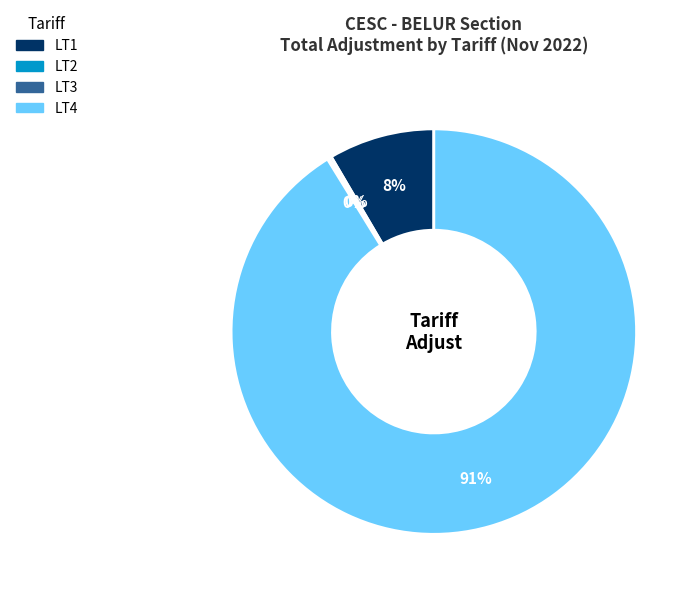

Is there any slice that represents more than half of the pie?

Yes